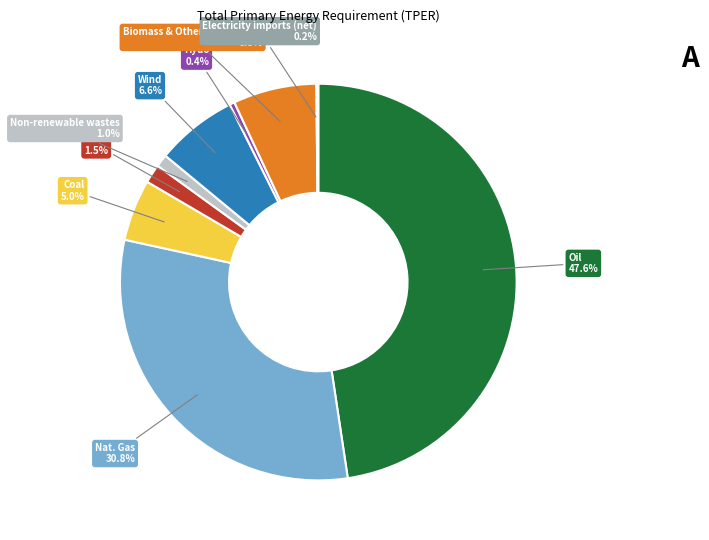

Does any single category account for the majority?

No